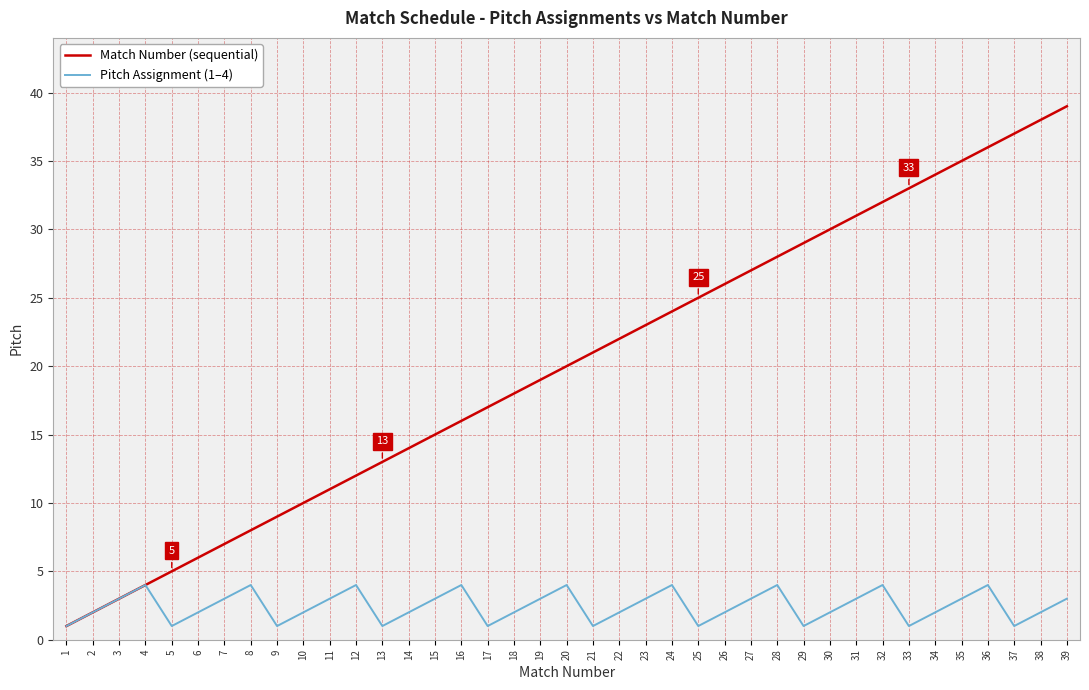

Reading left to right, list all the values displayed in this chart.

Match Number (sequential): 1=1	2=2	3=3	4=4	5=5	6=6	7=7	8=8	9=9	10=10	11=11	12=12	13=13	14=14	15=15	16=16	17=17	18=18	19=19	20=20	21=21	22=22	23=23	24=24	25=25	26=26	27=27	28=28	29=29	30=30	31=31	32=32	33=33	34=34	35=35	36=36	37=37	38=38	39=39
Pitch Assignment (1–4): 1=1	2=2	3=3	4=4	5=1	6=2	7=3	8=4	9=1	10=2	11=3	12=4	13=1	14=2	15=3	16=4	17=1	18=2	19=3	20=4	21=1	22=2	23=3	24=4	25=1	26=2	27=3	28=4	29=1	30=2	31=3	32=4	33=1	34=2	35=3	36=4	37=1	38=2	39=3